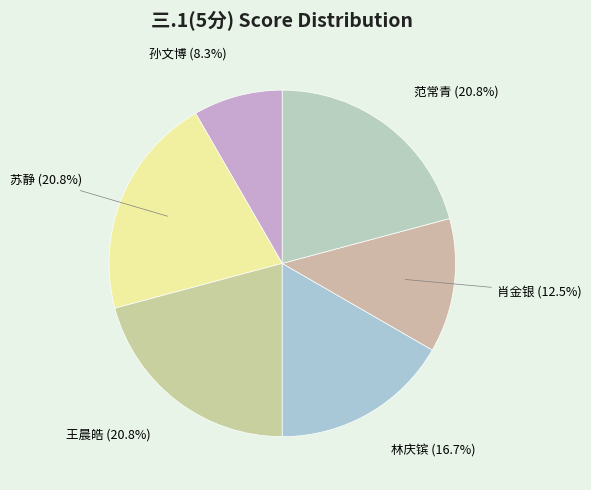

How many slices are in this pie chart?

6